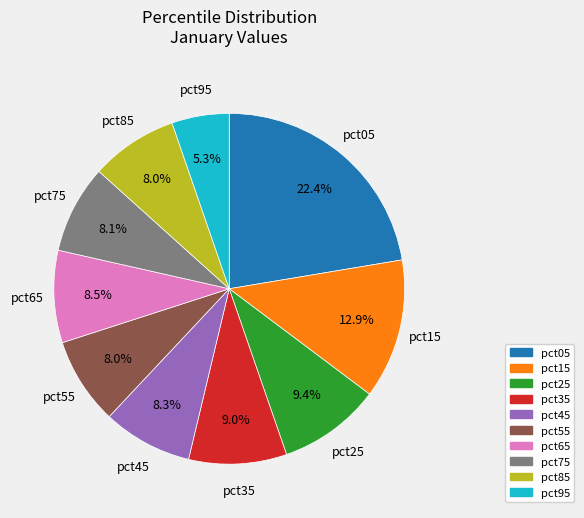

Which has a higher value, pct15 or pct45?

pct15